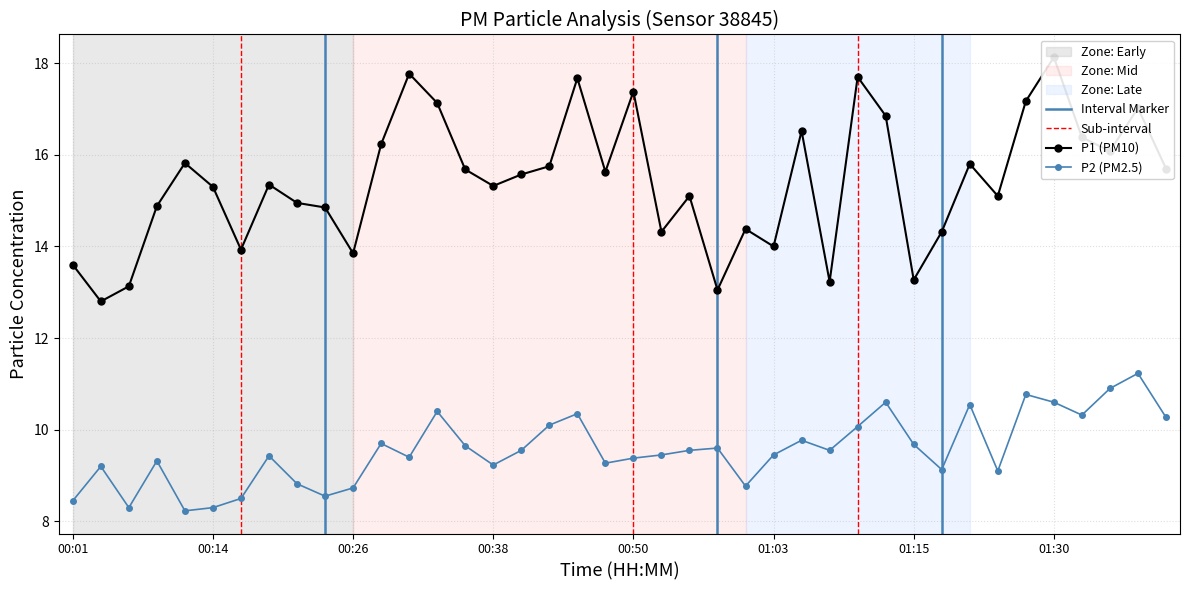

Rank the series by their maximum value, from lowest to highest.

P2, P1